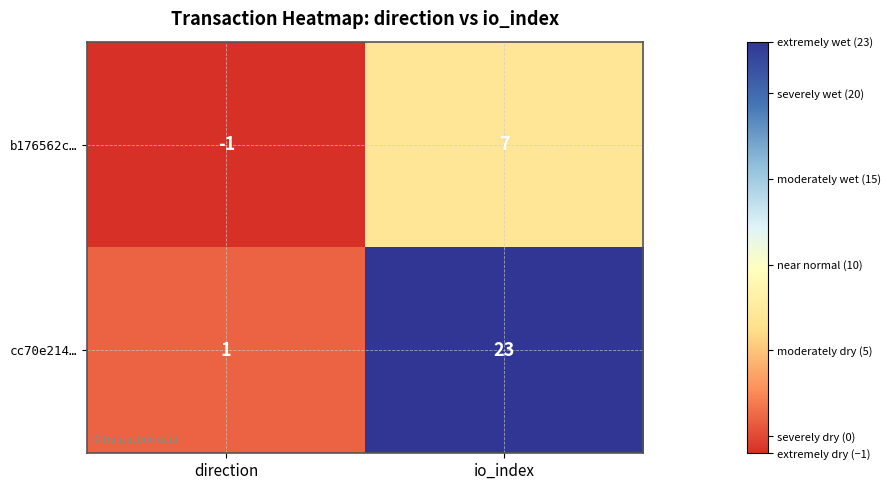

At direction, list the series in order from smallest to largest.

b176562c…, cc70e214…